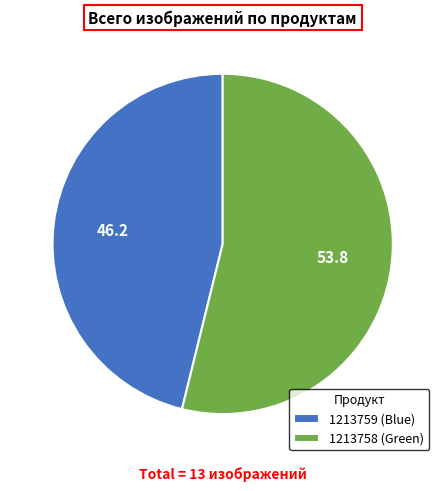

Which category accounts for the majority?

1213758 (Green)